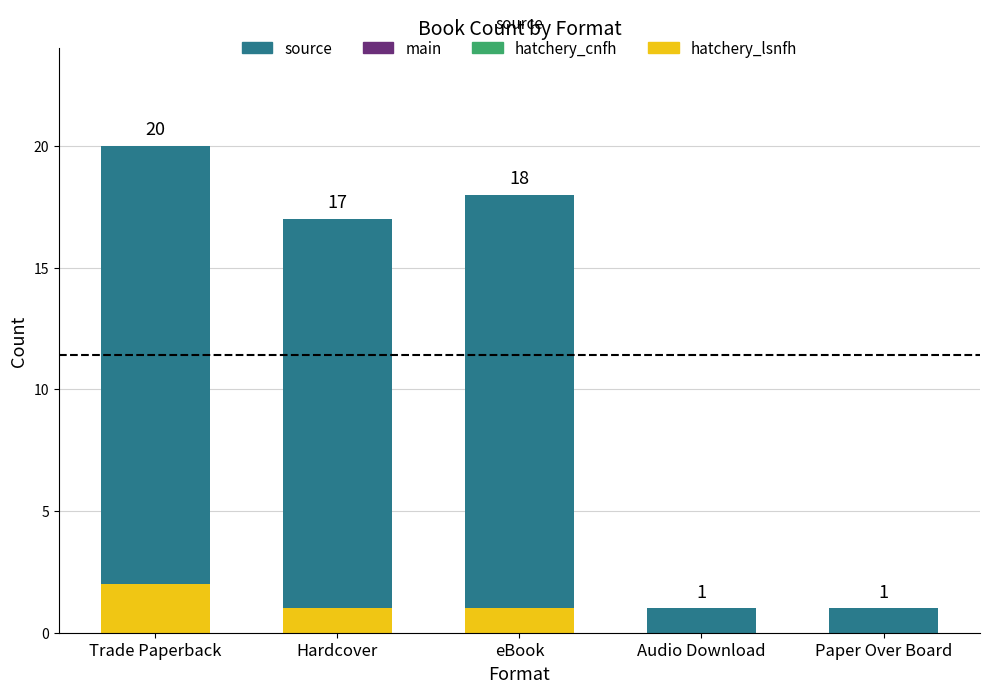

What is the total value across all series at Hardcover?

17